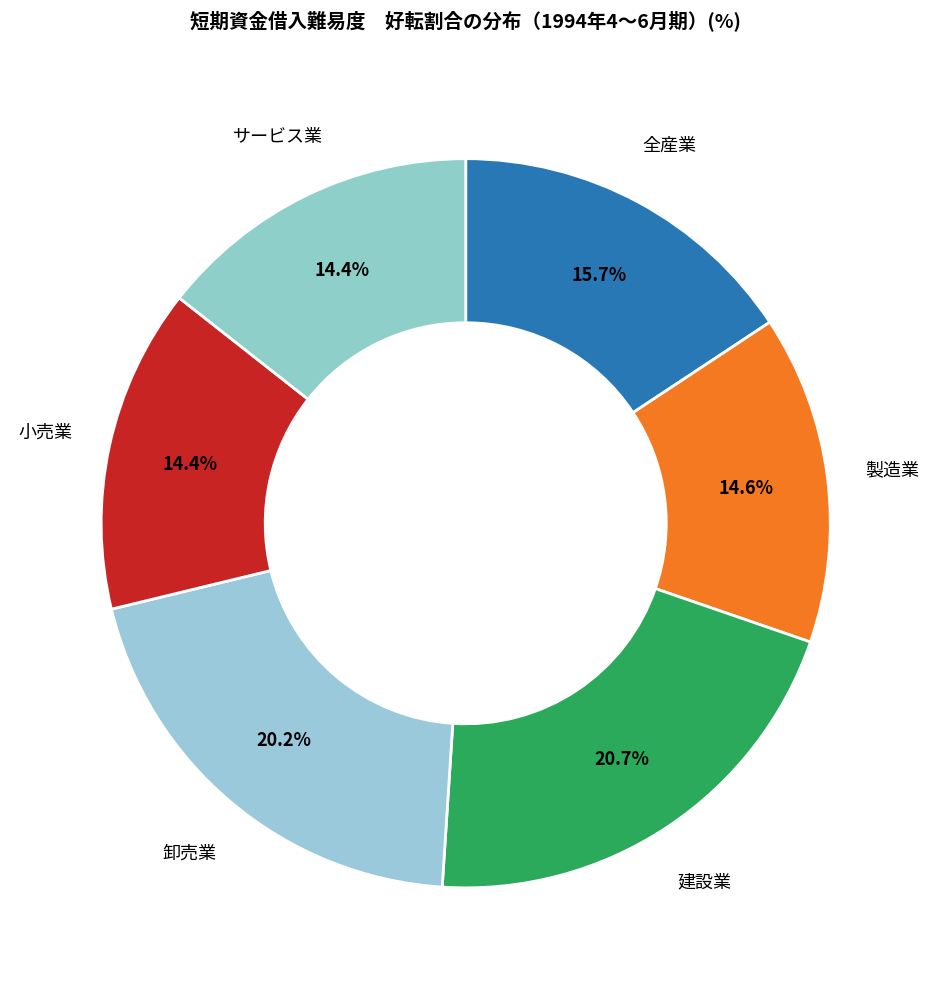

How many segments does this pie chart have?

6